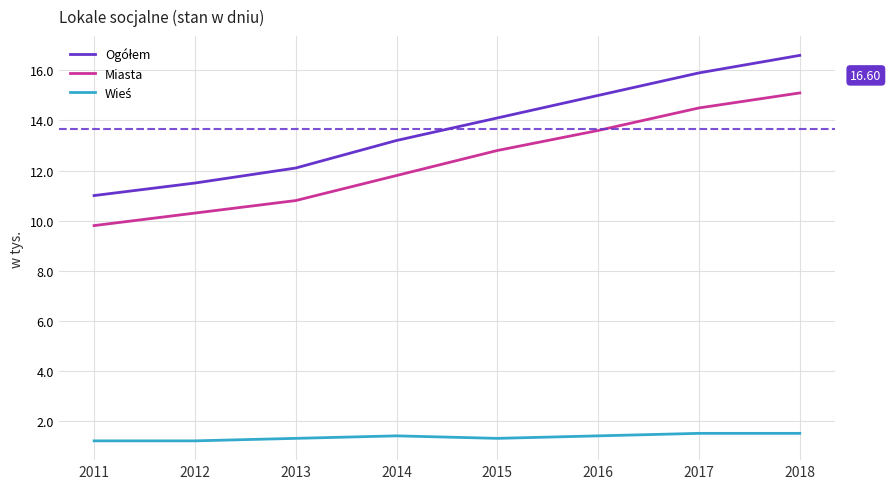

What is the spread (max minus min) of values at 2015?

12.8